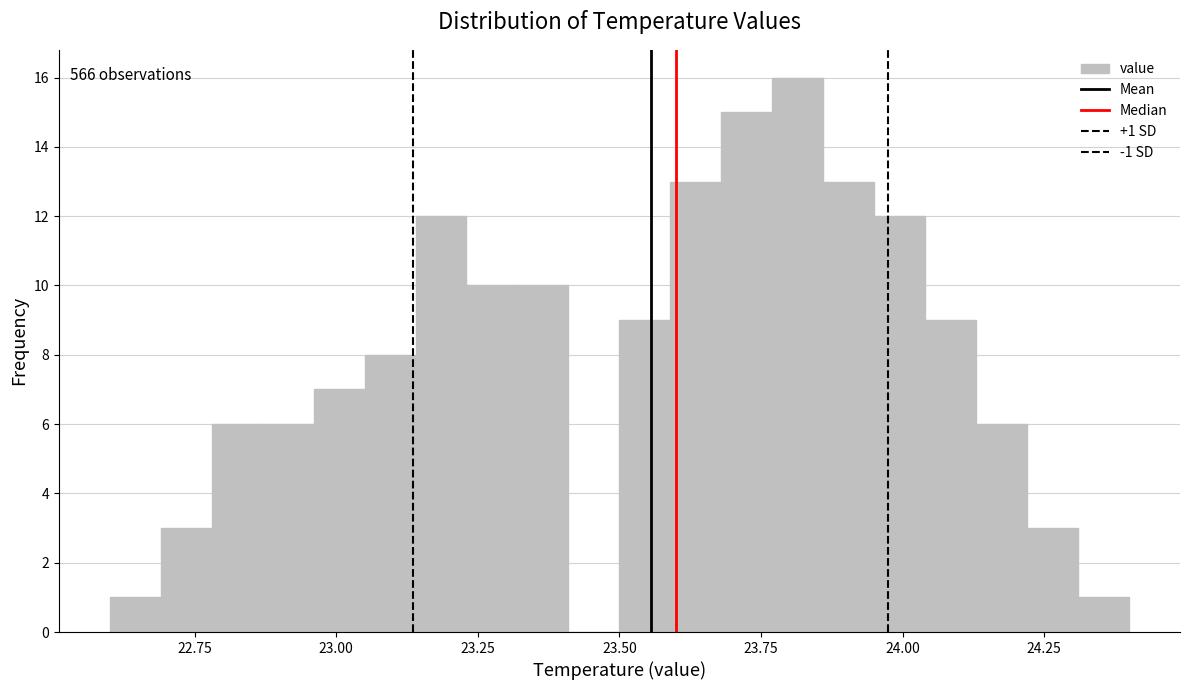

Around what value on the x-axis is the tallest bar? Give the approximate position of its centre, as read against the axis.

23.80